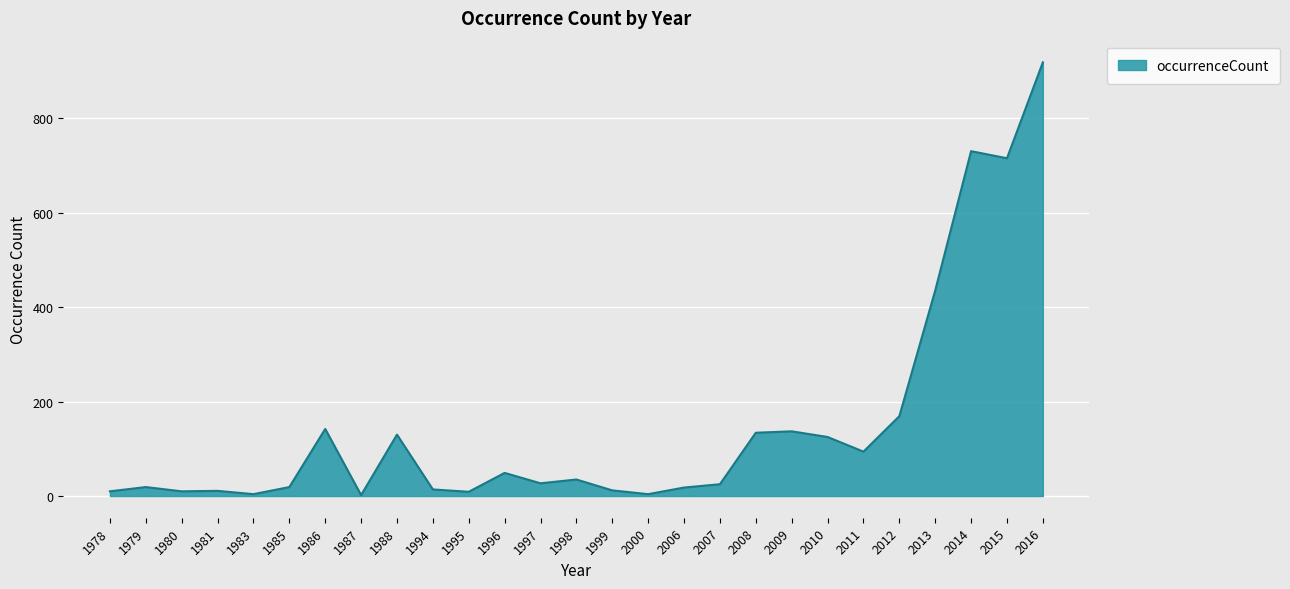

What is the greatest value displayed?

918